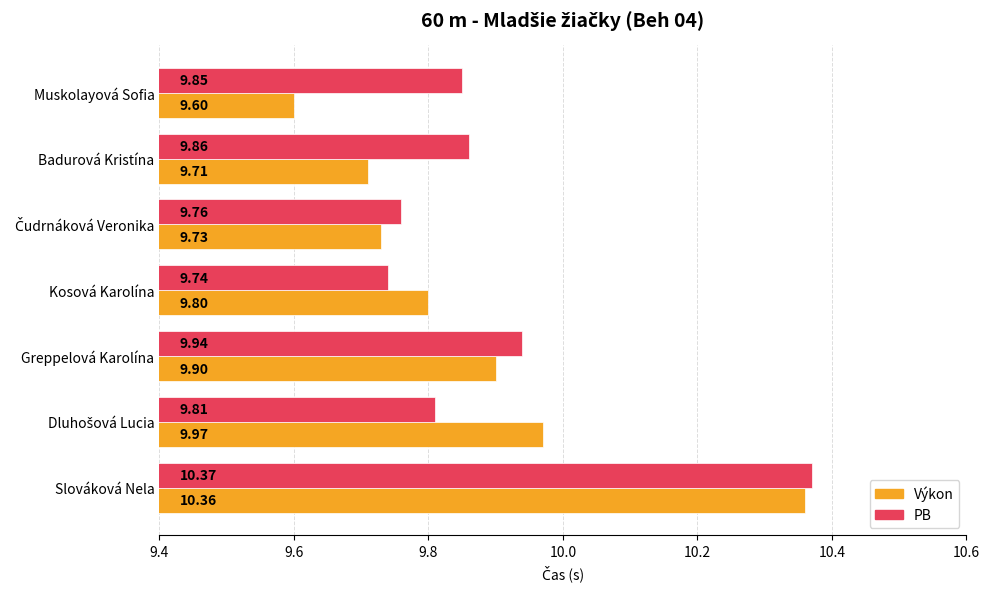

What is the sum of all Výkon values?

69.1